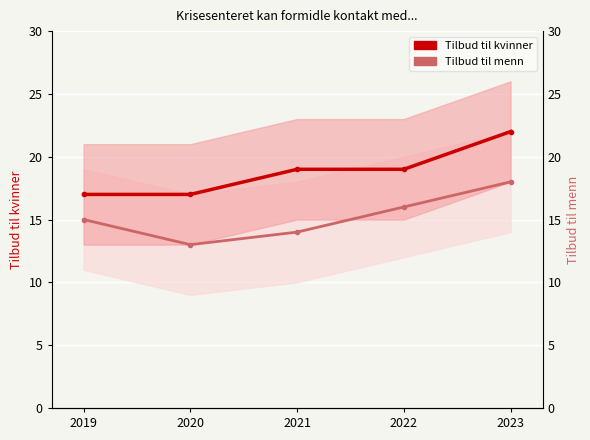

Is the value of Tilbud til menn at 2022 greater than the value of Tilbud til kvinner at 2020?

No